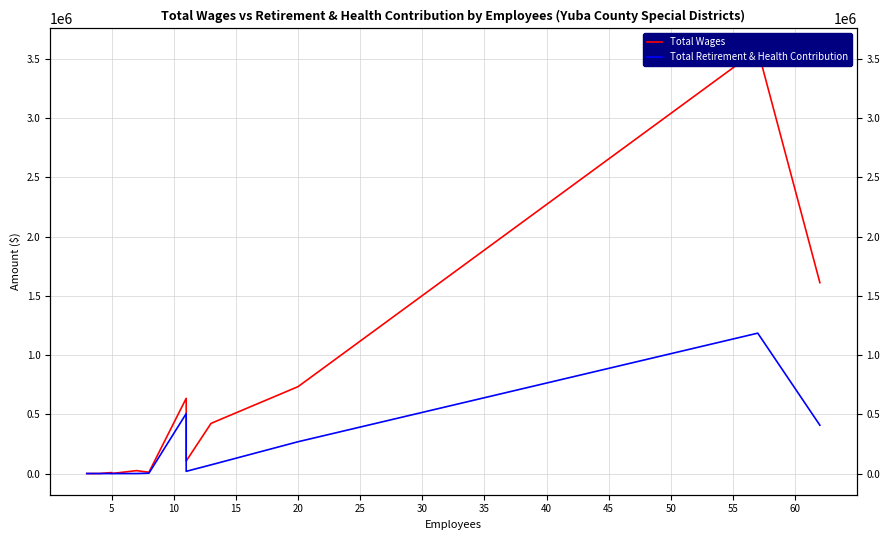

True or false: Total Wages has more than 2 points higher than both neighbors.

True